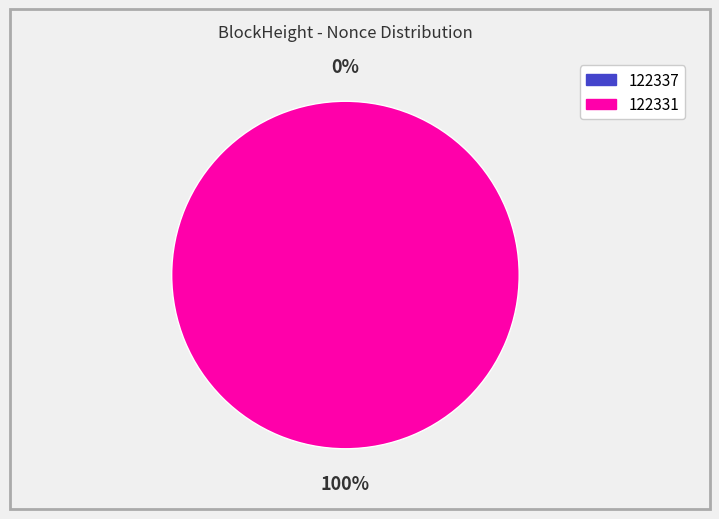

Does any single category account for the majority?

Yes